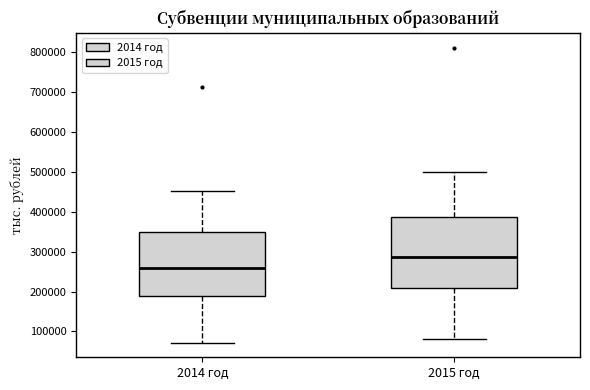

Where does the upper whisker of the box for 2015 год end on the y-axis? The values are not printed on the chart, so give them approximately, as read against the axis.

500000